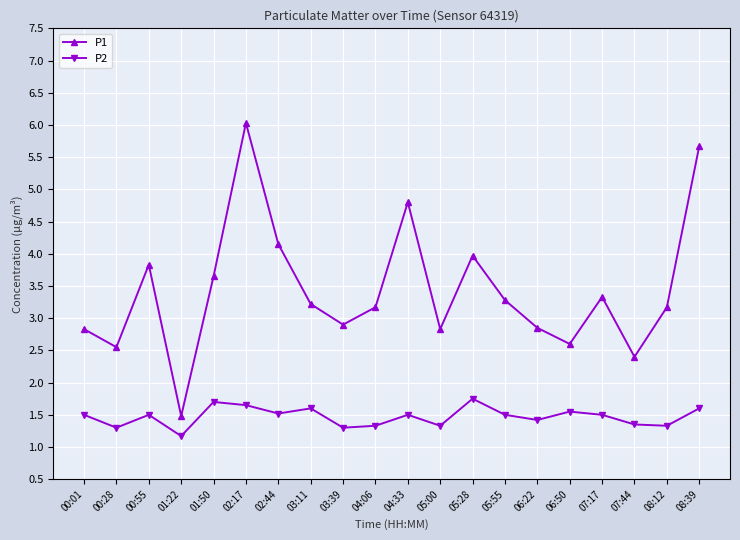

Count the number of categories in the chart.

20